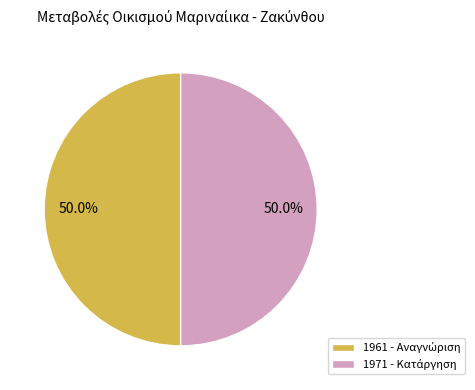

Is there any slice that represents more than half of the pie?

Yes